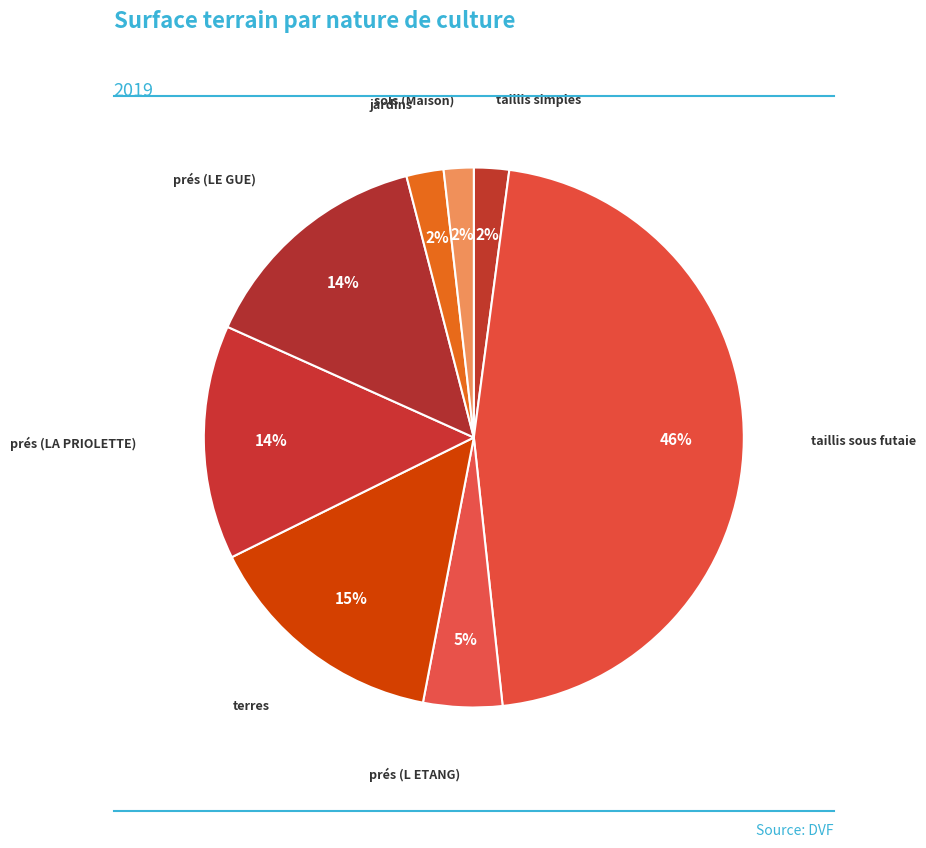

Rank the categories by value from highest to lowest.

taillis sous futaie, terres, prés (LE GUE), prés (LA PRIOLETTE), prés (L ETANG), jardins, taillis simples, sols (Maison)